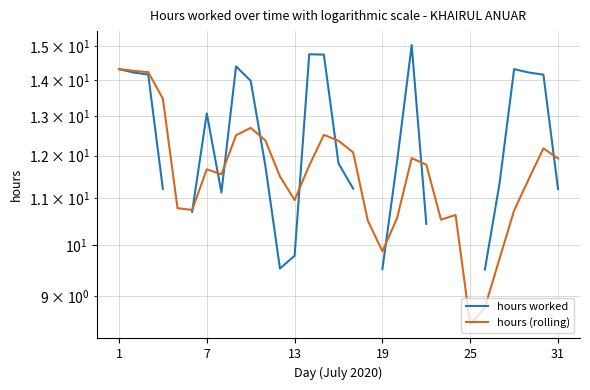

Which series has the largest total across all categories?

hours (rolling)